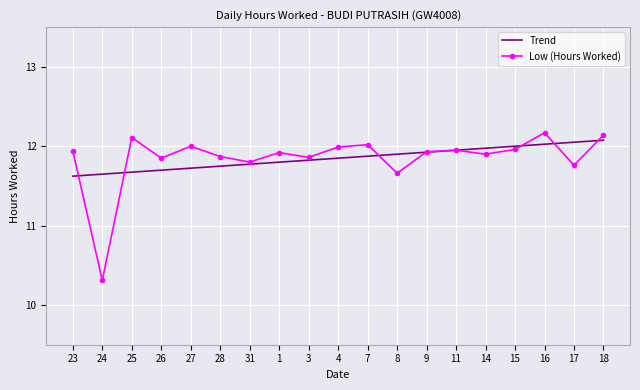

What is the greatest value displayed?

12.2